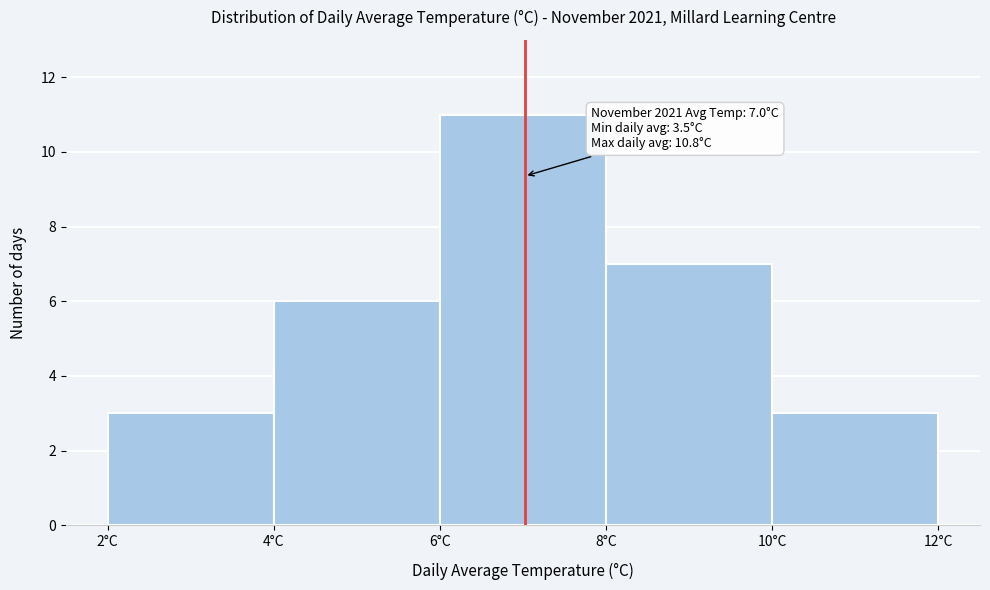

Over which range of the x-axis is the bar tallest?

6 to 8